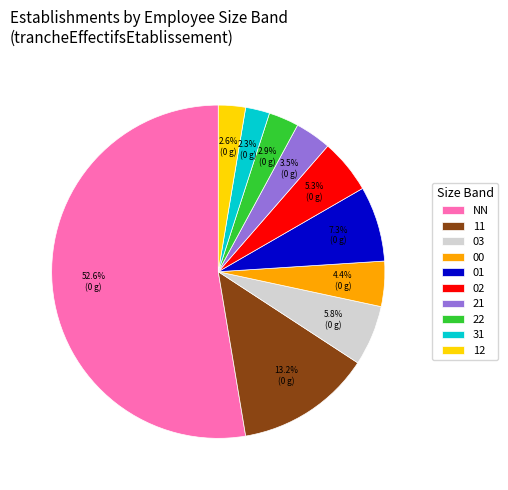

Count the number of slices in the pie.

10